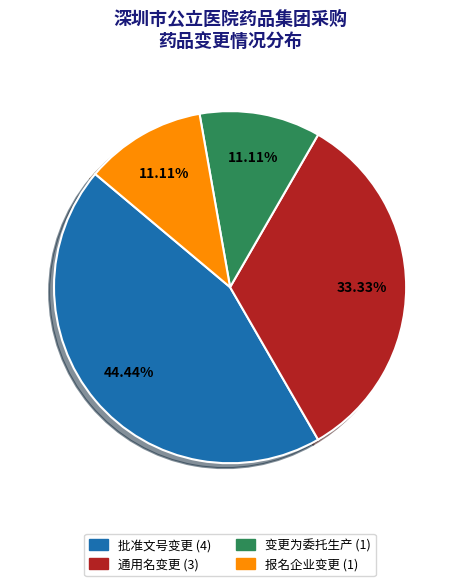

True or false: 批准文号变更 accounts for 57% of the total.

False